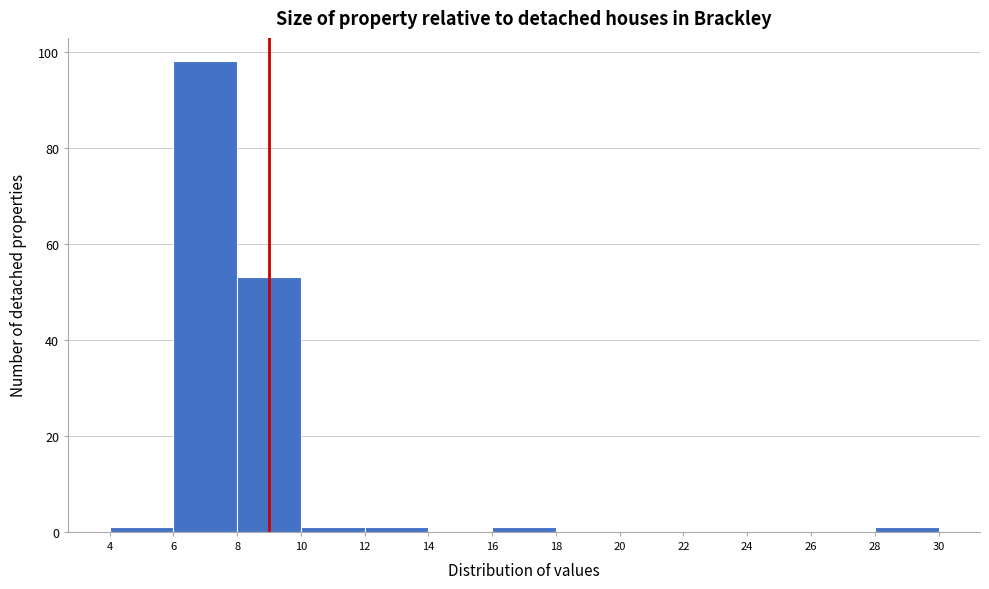

Which range on the x-axis has the tallest bar?

6 to 8